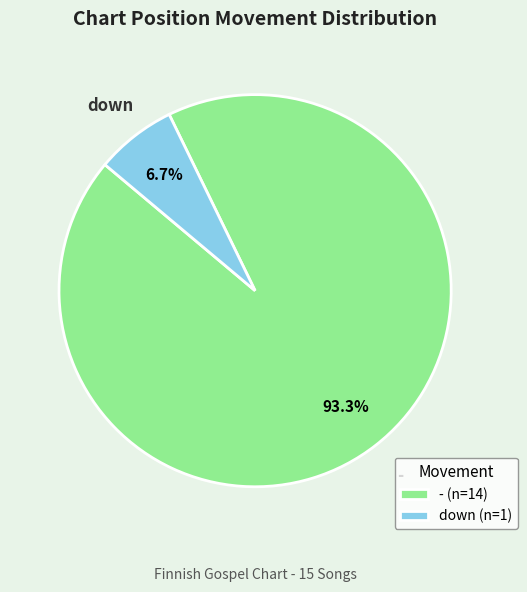

Between down (n=1) and - (n=14), which is larger?

- (n=14)